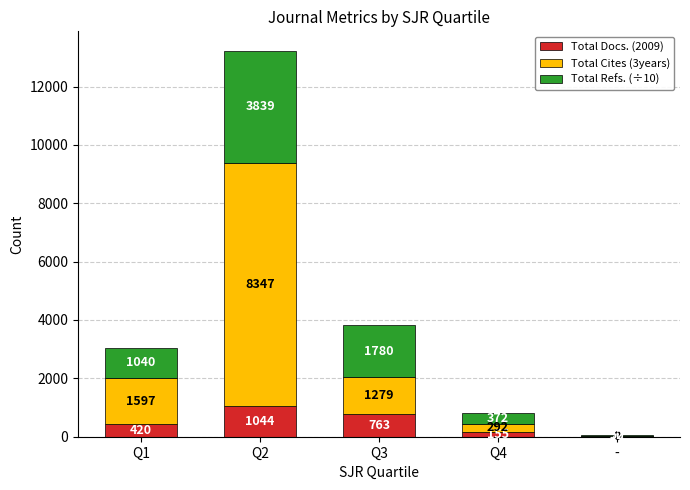

Reading left to right, transcribe the values for Total Docs. (2009).

Q1=420	Q2=1044	Q3=763	Q4=155	-=20